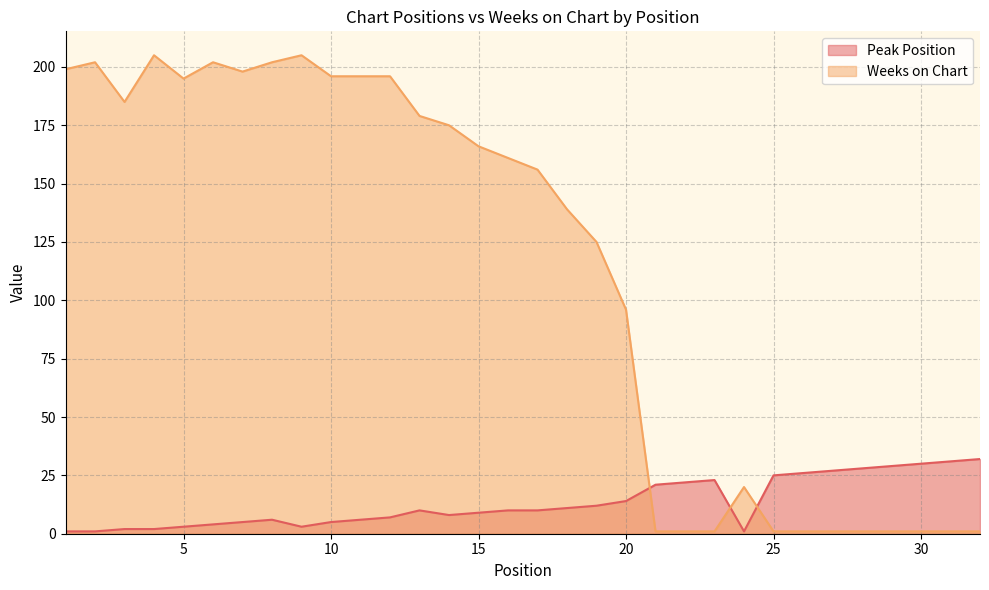

Reading left to right, transcribe all the data shown in this chart.

Peak Position: 1	1	2	2	3	4	5	6	3	5	6	7	10	8	9	10	10	11	12	14	21	22	23	1	25	26	27	28	29	30	31	32
Weeks on Chart: 199	202	185	205	195	202	198	202	205	196	196	196	179	175	166	161	156	139	125	96	1	1	1	20	1	1	1	1	1	1	1	1